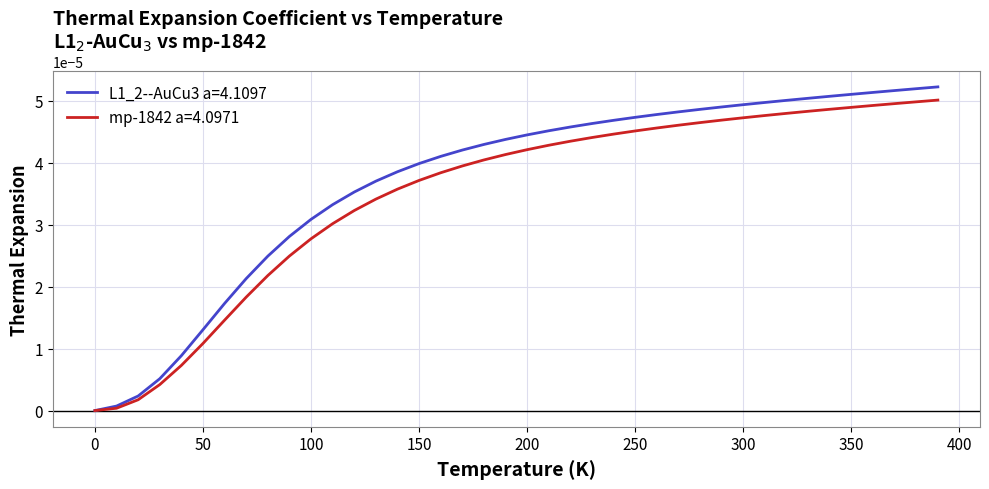

How many distinct data groups are displayed?

2